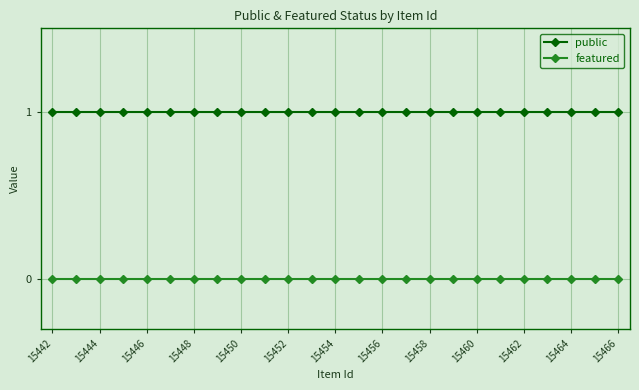

Does the chart have visible grid lines?

Yes